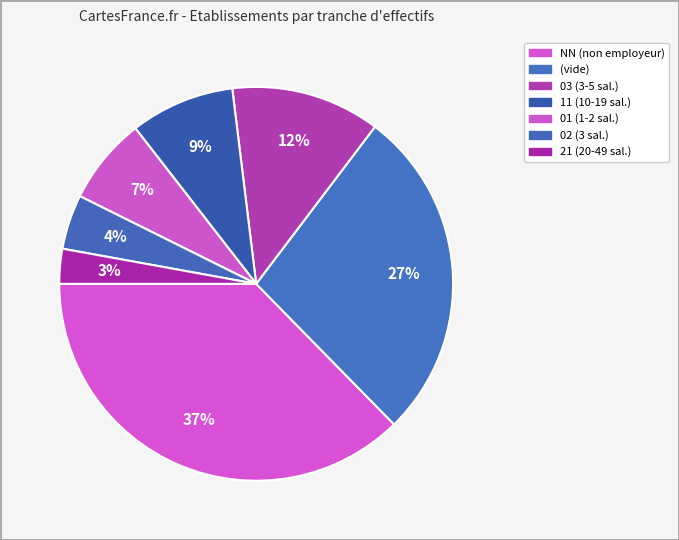

Which slice is the largest?

NN